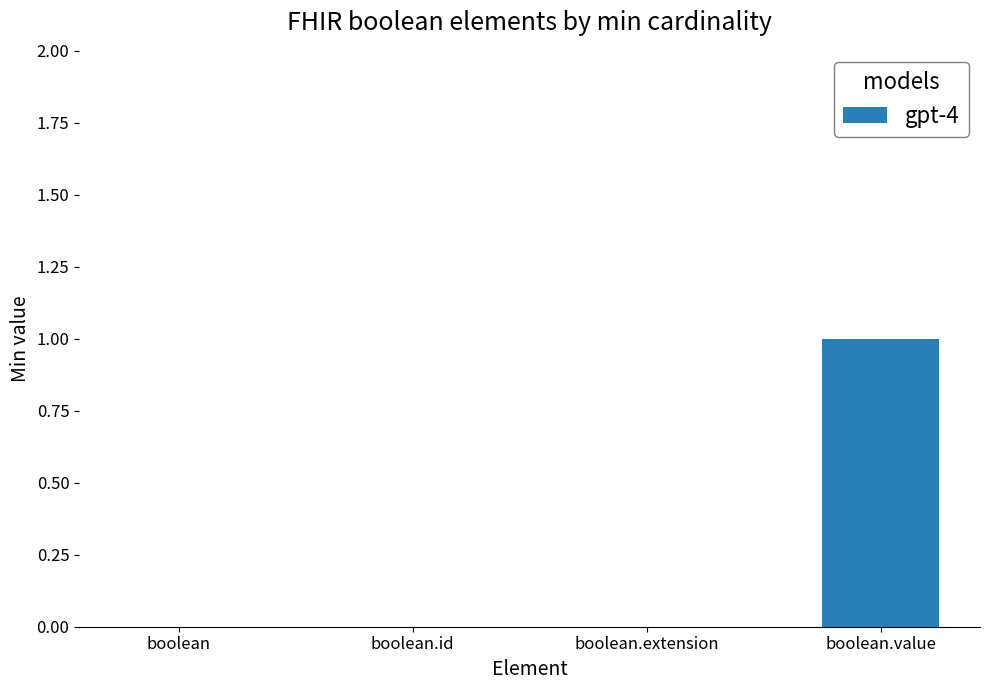

Which category has the highest value across all series?

boolean.value